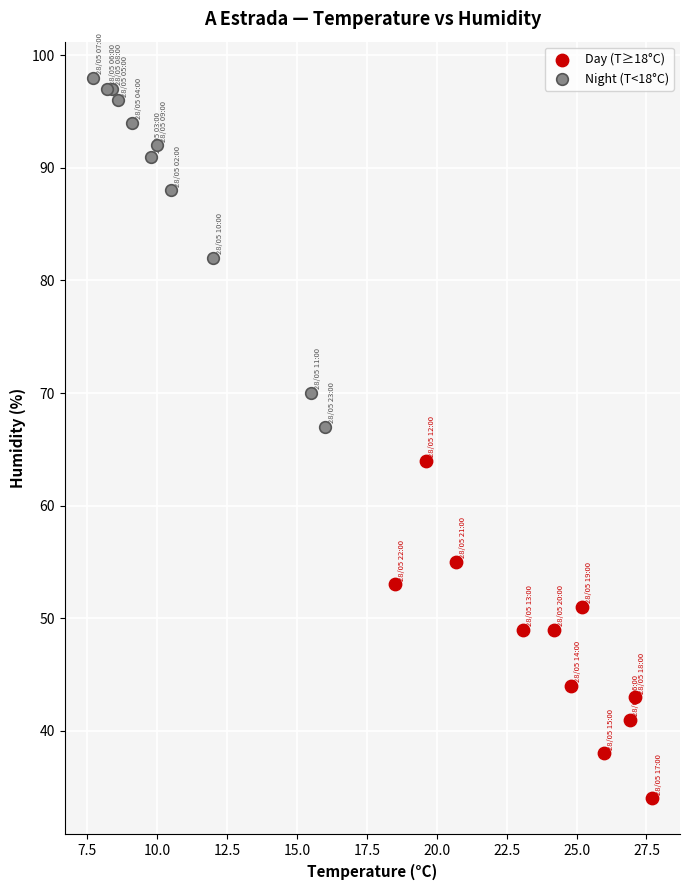

Which series reaches the maximum Y coordinate?

Night (T<18°C)